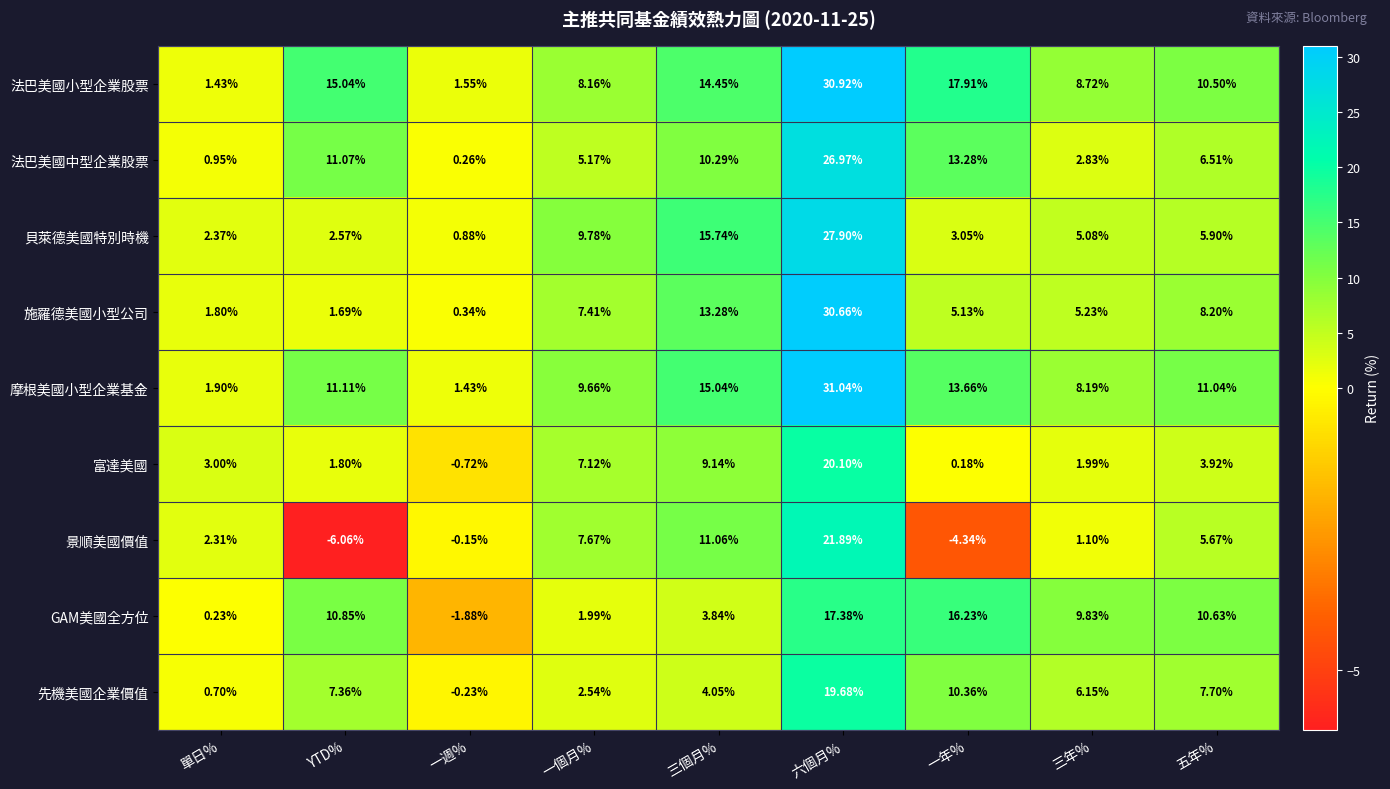

Which category has the lowest value across all series?

YTD%